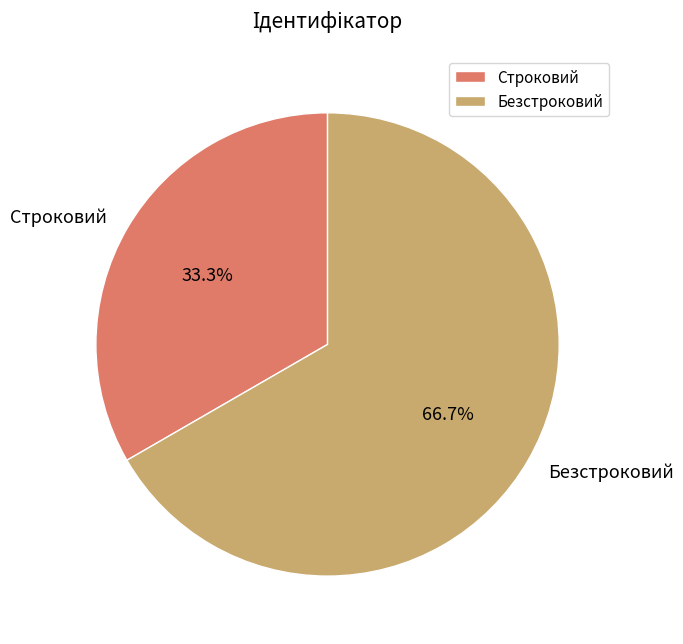

To the nearest percent, what is the difference between the largest and smallest slice percentages?

33%